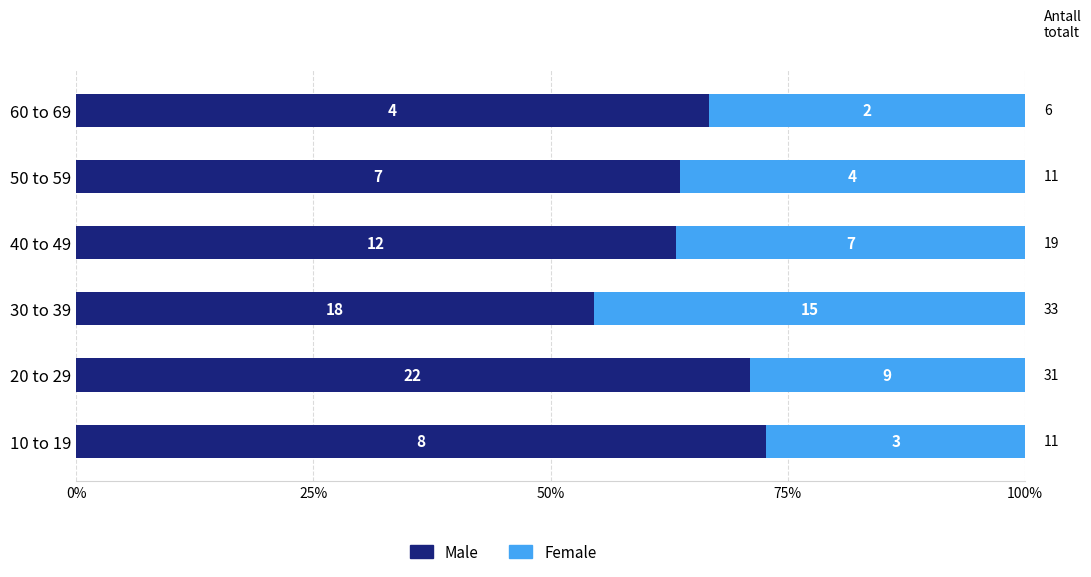

Reading left to right, extract all data points from this chart.

Male: 72.7	71.0	54.5	63.2	63.6	66.7
Female: 27.3	29.0	45.5	36.8	36.4	33.3